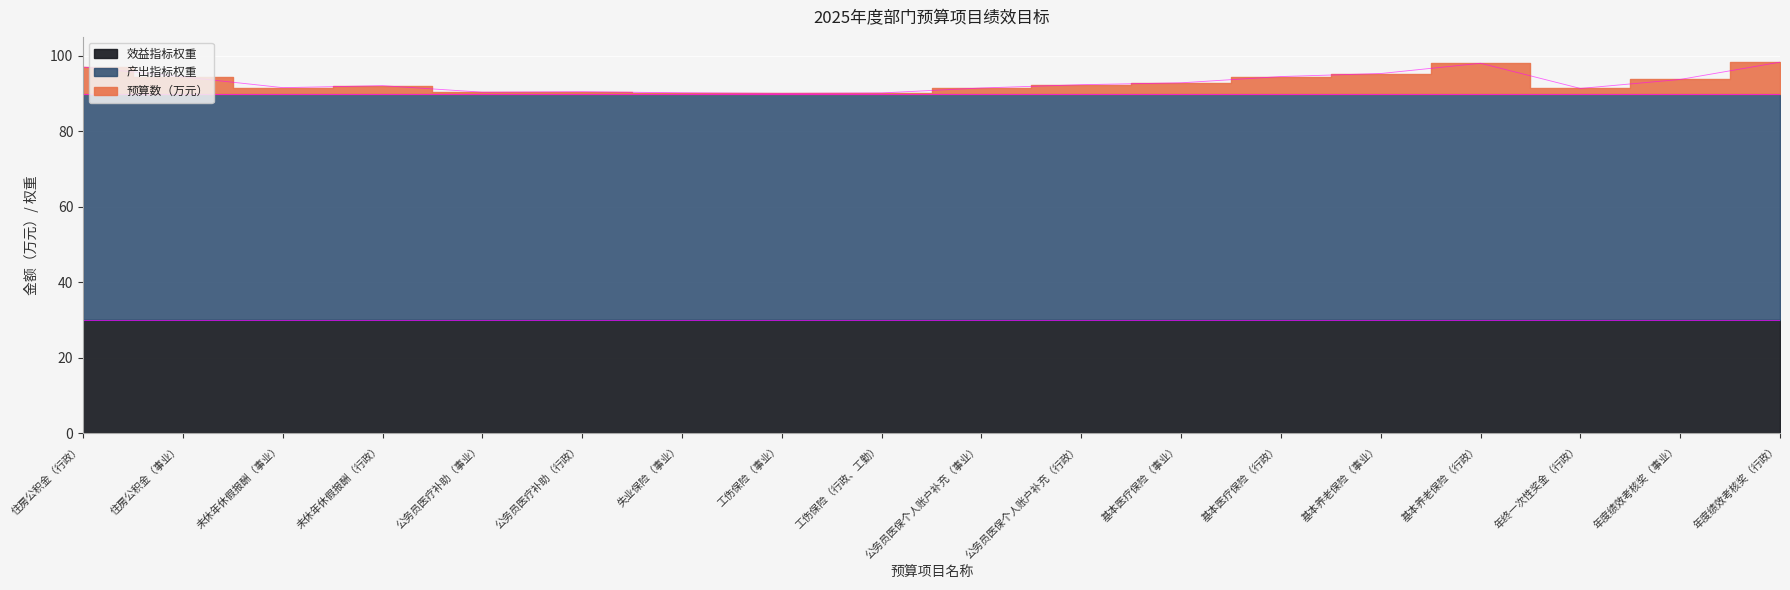

What is the average value of the 预算数（万元） series?

3.0